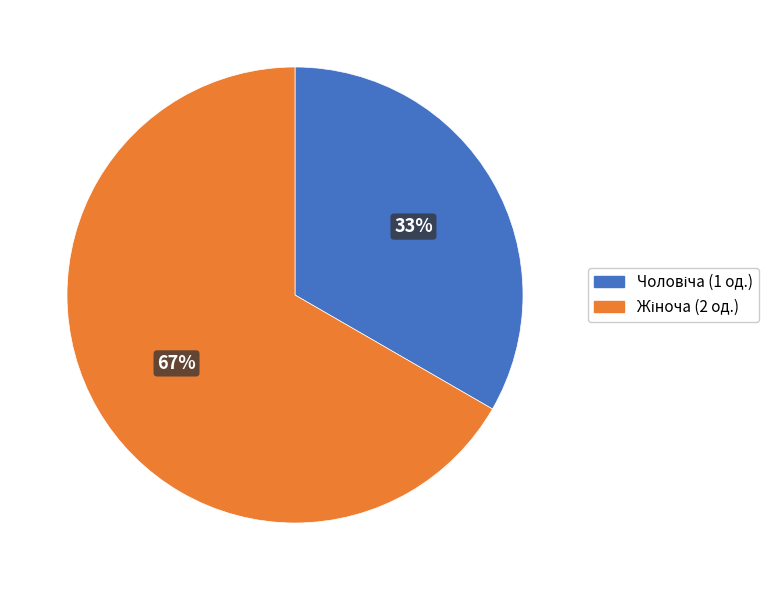

Is there a majority slice in this chart?

Yes